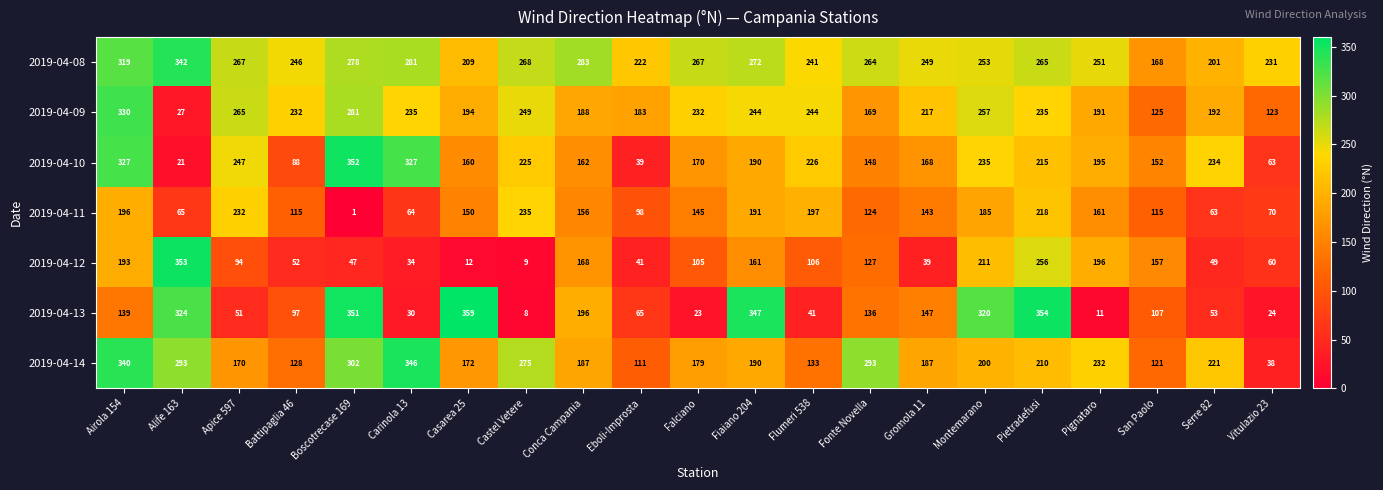

Which series has the widest spread of values?

2019-04-13